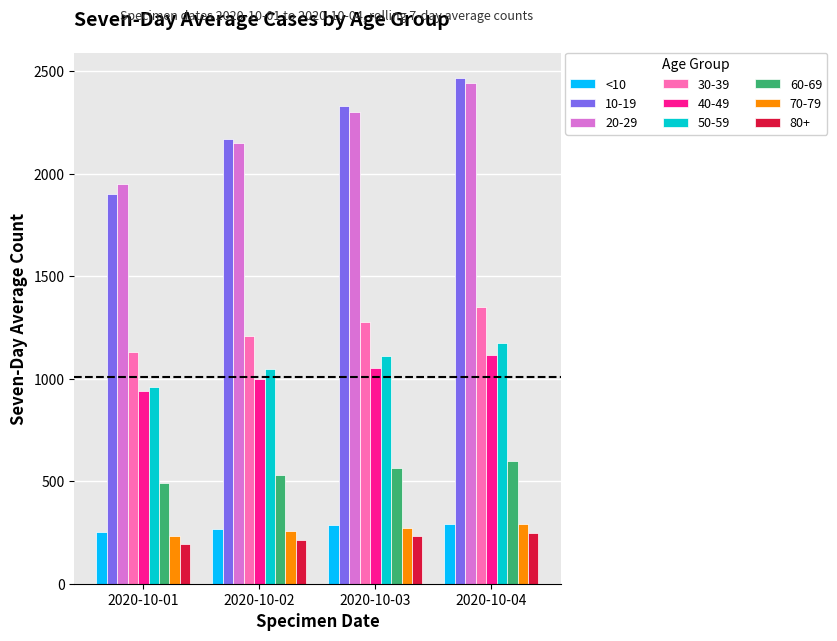

At which category is the sum across all series the highest?

2020-10-04